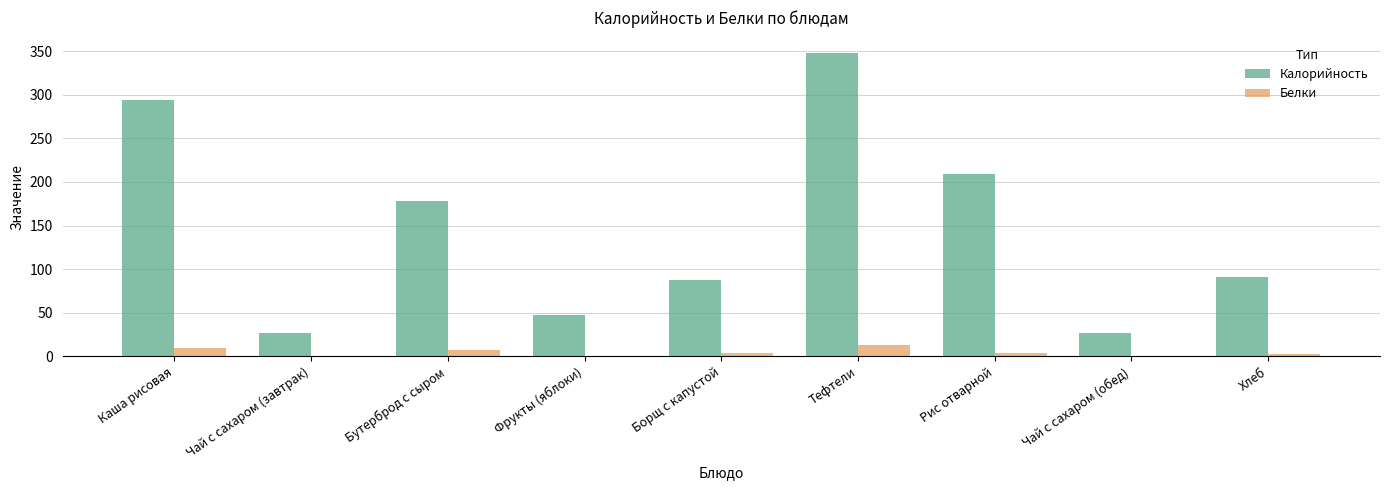

Which series changed the most between Борщ с капустой and Тефтели?

Калорийность